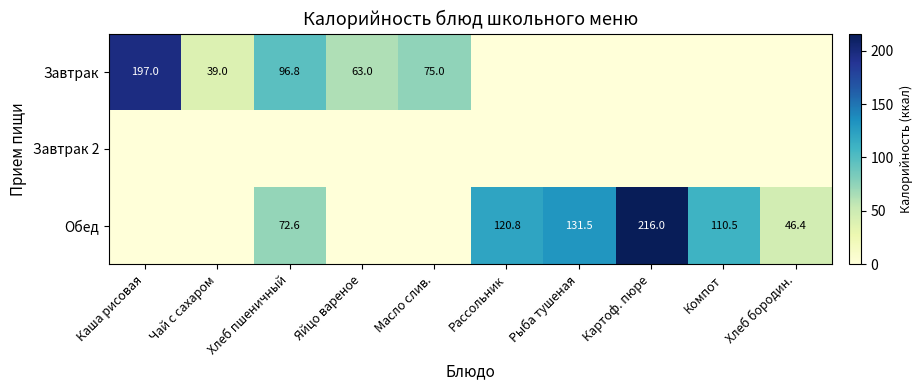

Rank the series by their average value, from lowest to highest.

Завтрак 2, Завтрак, Обед